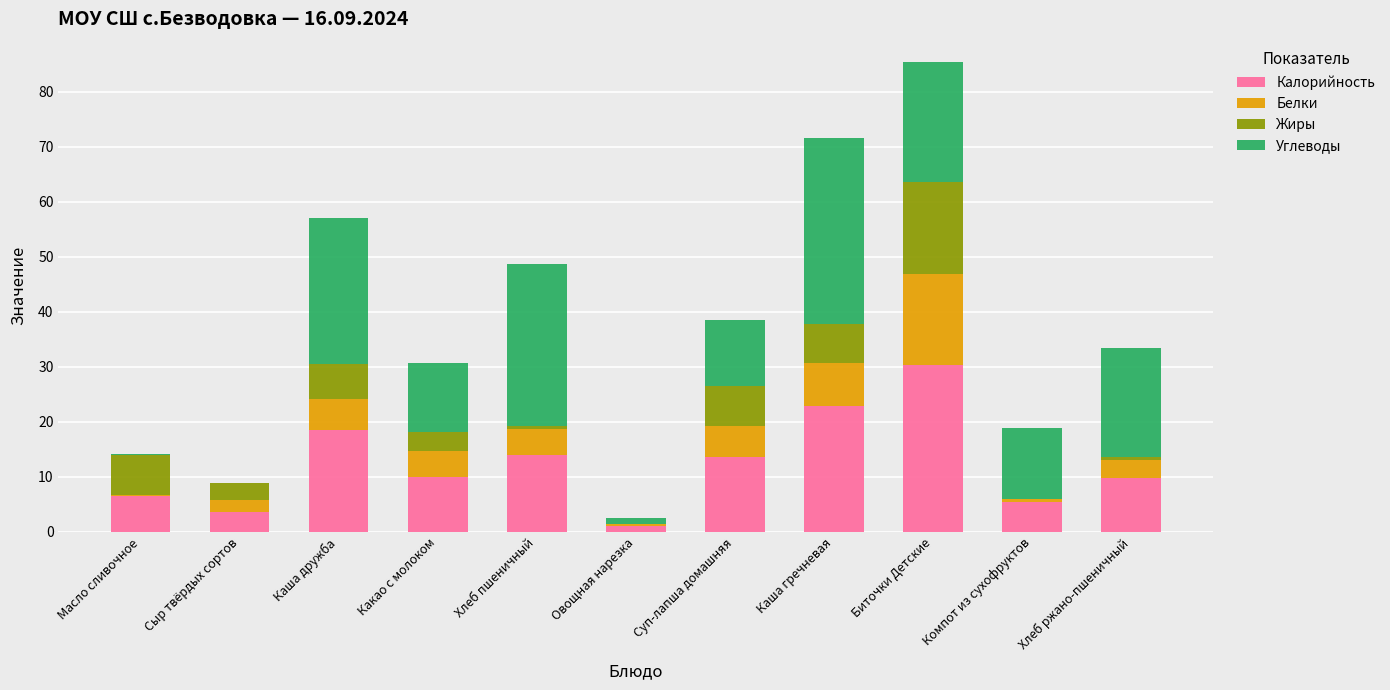

What is the highest value of the Калорийность series?

30.3